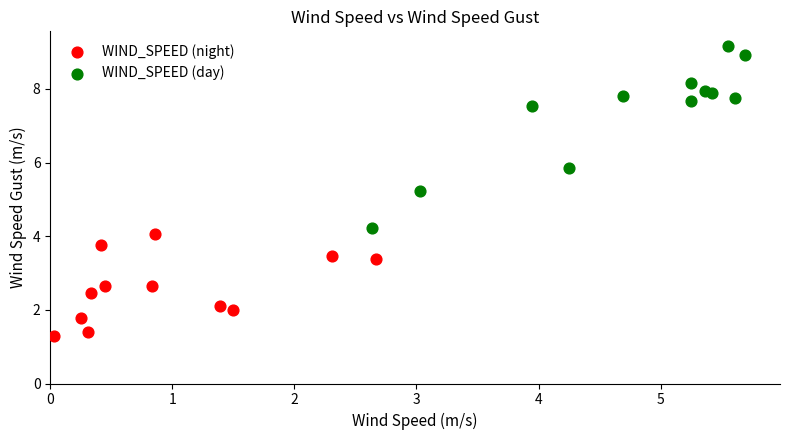

Which series has the widest spread of Y values?

WIND_SPEED (day)